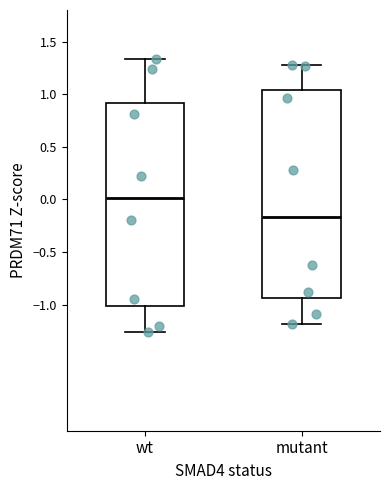

Reading left to right, read every box against the y-axis: the position of its median line, the range the box covers, and the ends of its whiskers. The values are not printed on the chart, so give them approximately, as read against the axis.

wt: median 0.00, box -1.00 to 0.90, whiskers -1.25 to 1.35
mutant: median -0.15, box -0.95 to 1.05, whiskers -1.20 to 1.30